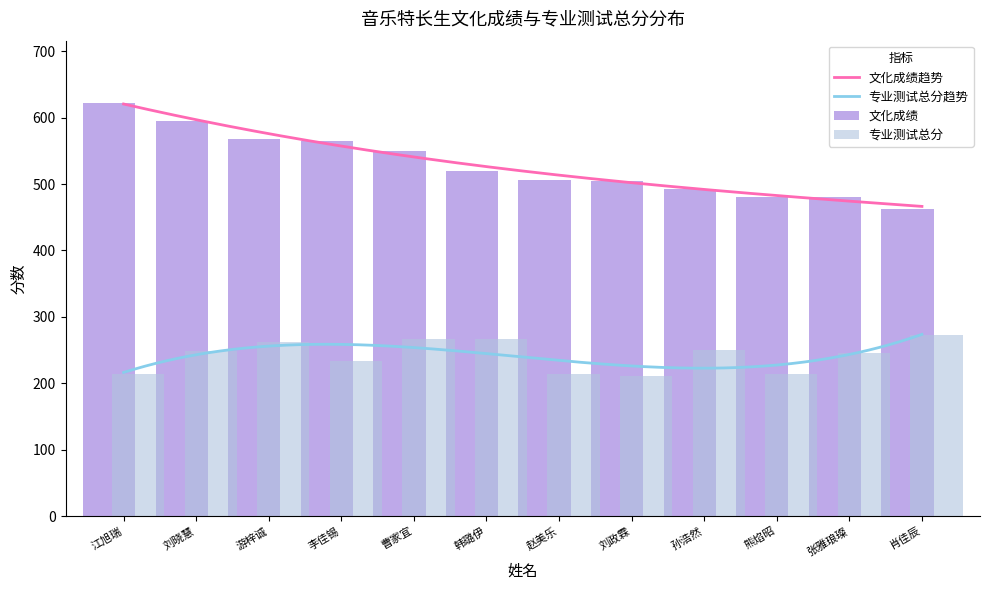

How many bars are there in total?

24